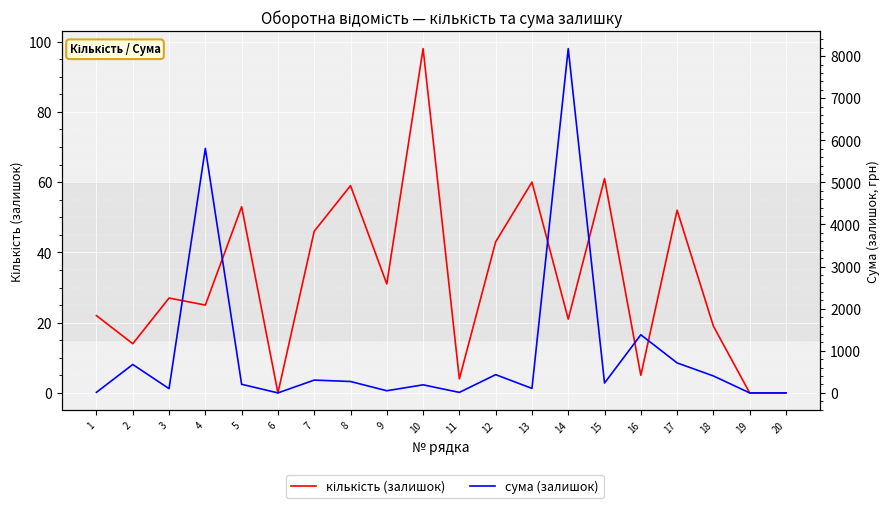

Which series ends up on top after the final intersection of кількість (залишок) and сума (залишок)?

сума (залишок)